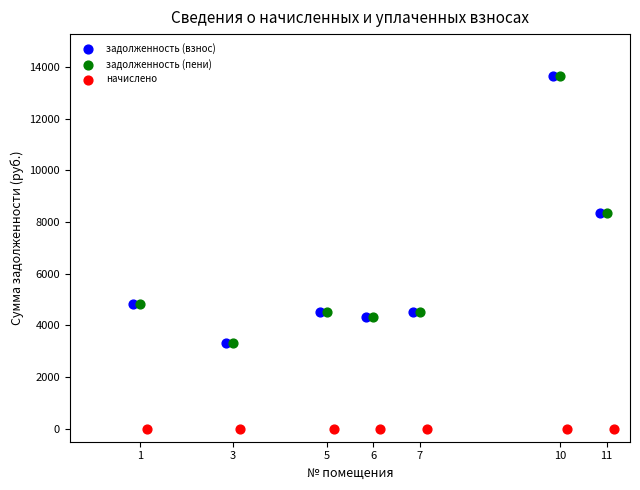

Which series reaches the minimum Y coordinate?

начислено